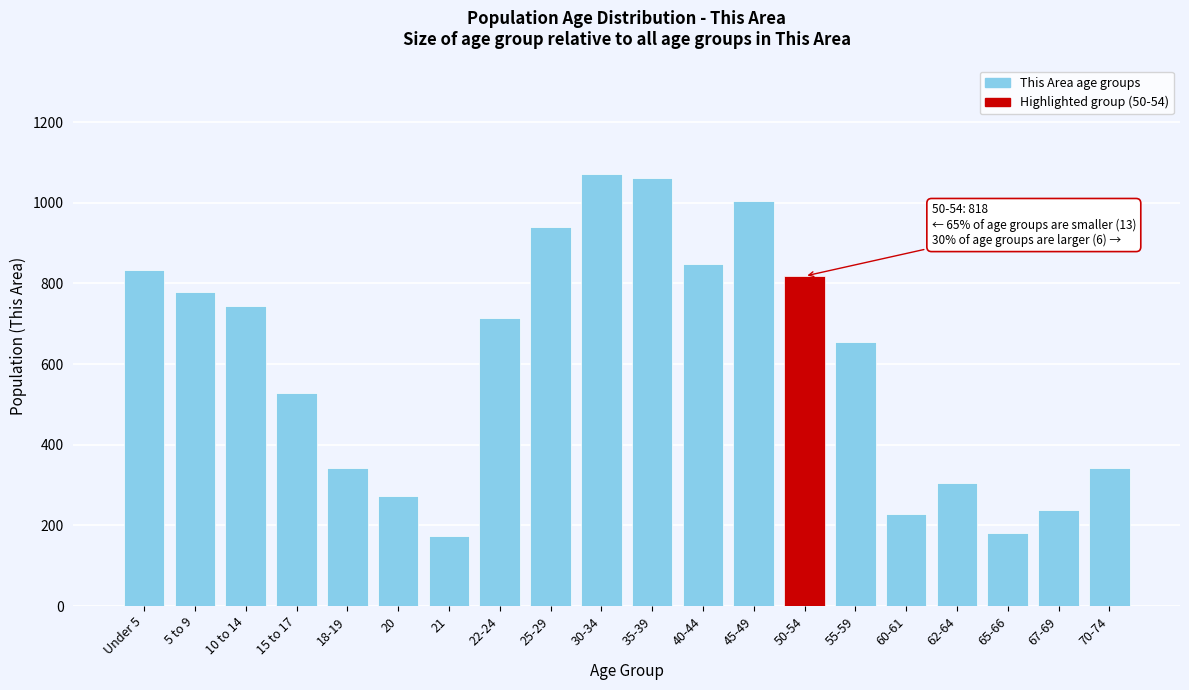

Reading left to right, what are all the values shown in this chart?

832	778	744	527	341	272	173	713	940	1072	1062	848	1005	818	654	228	305	182	239	341